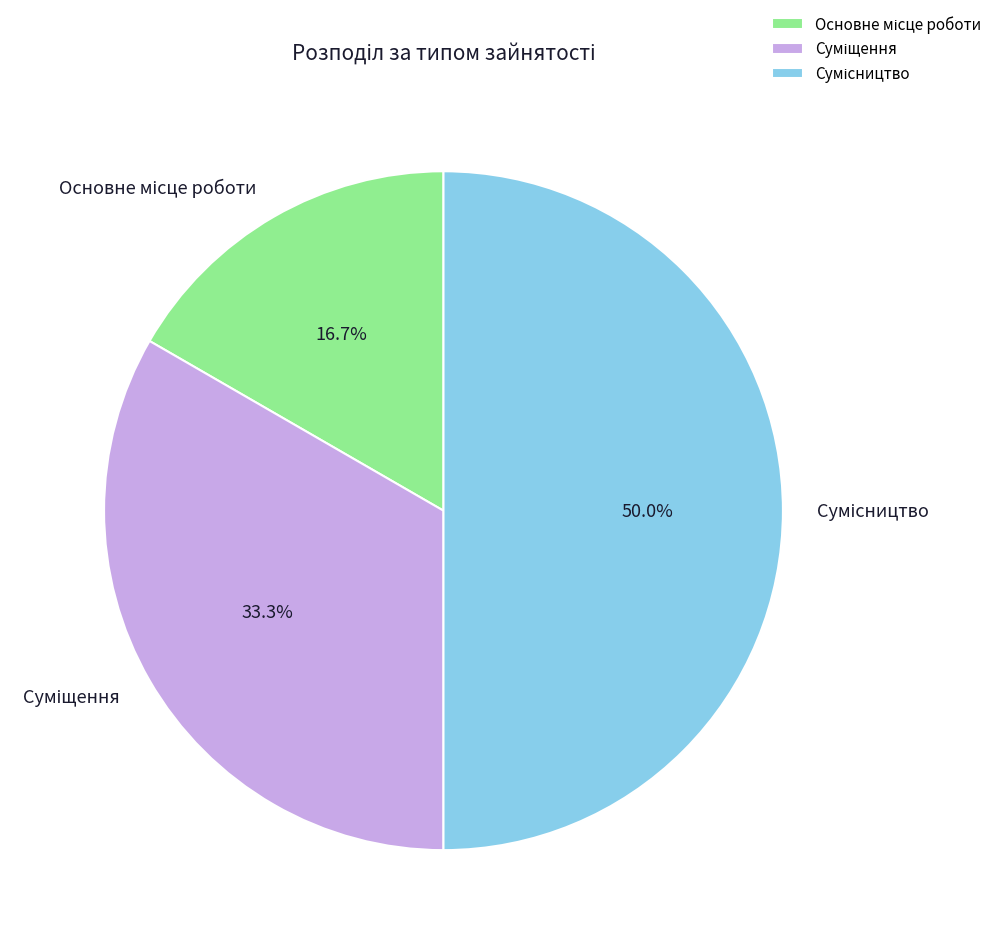

Rank the categories by value from lowest to highest.

Основне місце роботи, Суміщення, Сумісництво